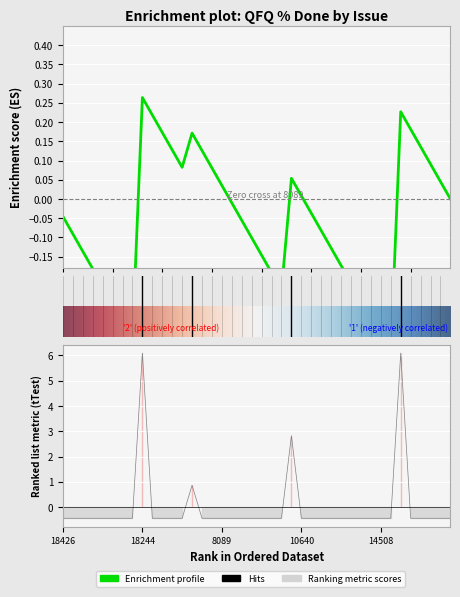

Where is the first local maximum?

18244